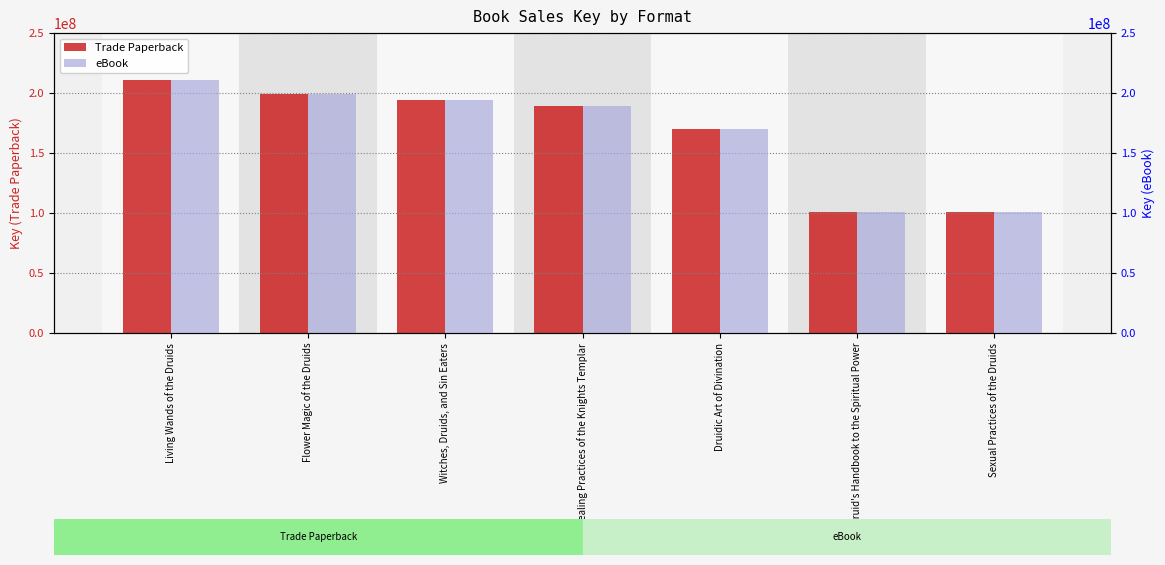

Rank the series at Druid's Handbook to the Spiritual Power from lowest to highest value.

Trade Paperback, eBook